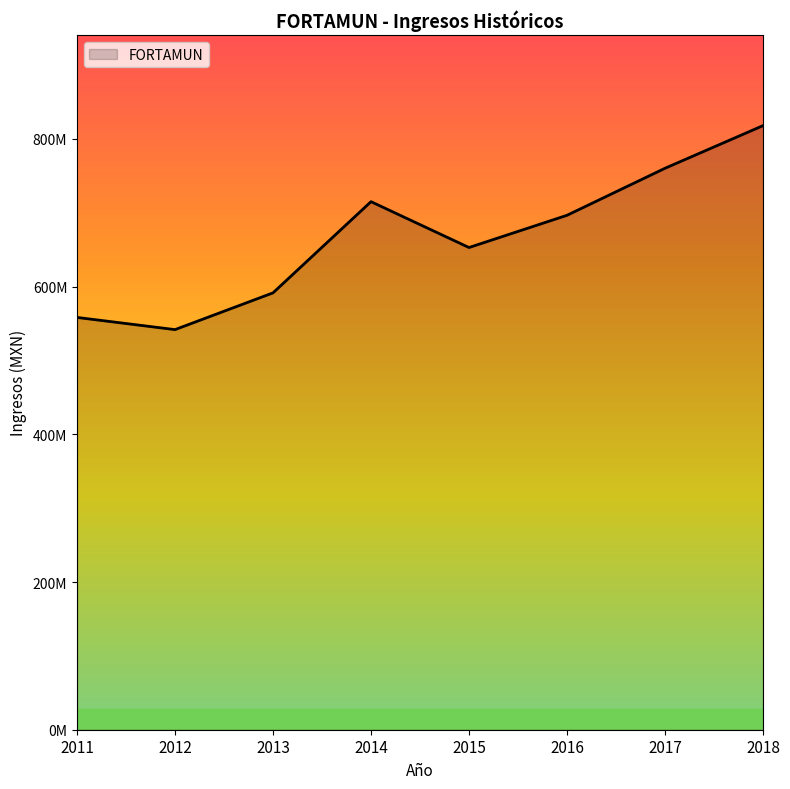

Is it true that the value at 2015 is 983593888.9?

False